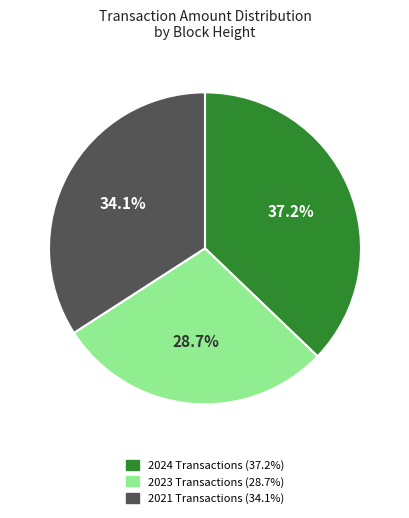

How many segments does this pie chart have?

3